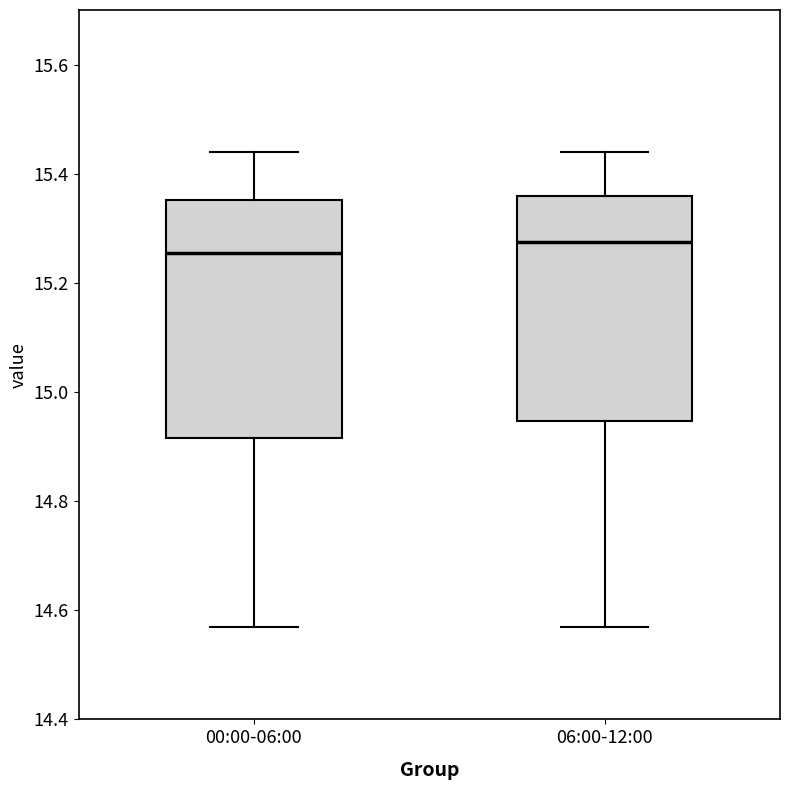

Where does the upper whisker of the box for 06:00-12:00 end on the y-axis? The values are not printed on the chart, so give them approximately, as read against the axis.

15.44